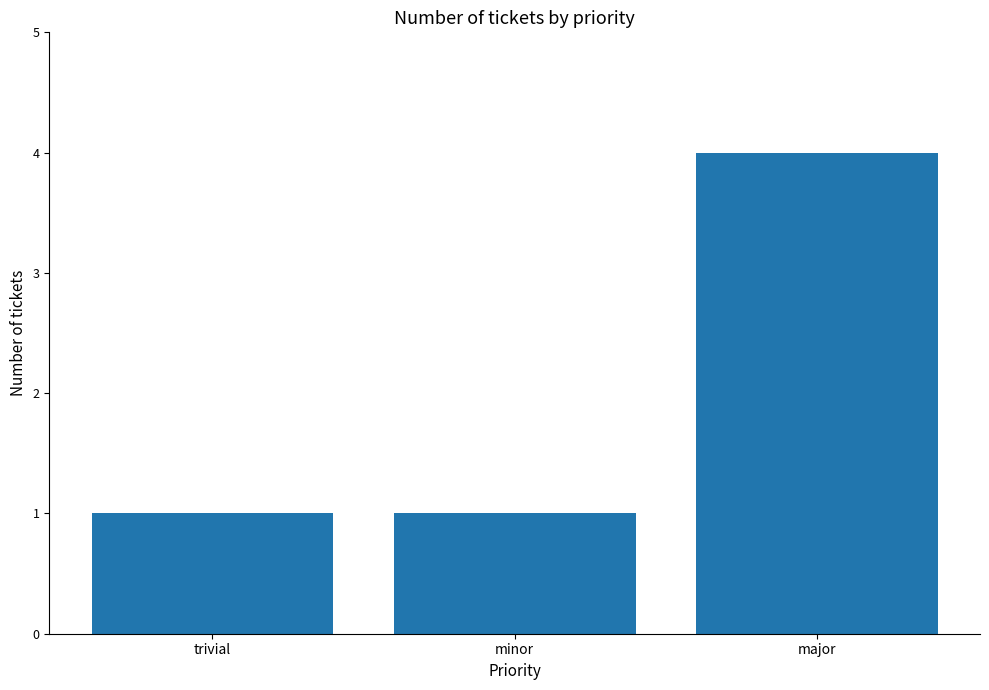

Does the chart contain stacked bars?

No